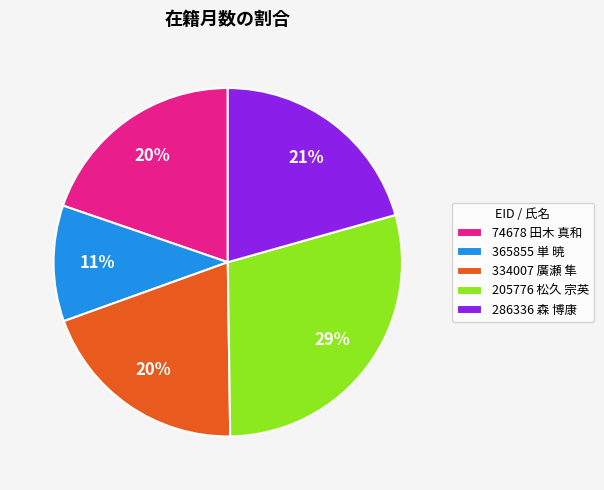

To the nearest percent, what portion does 334007 廣瀬 隼 represent?

20%